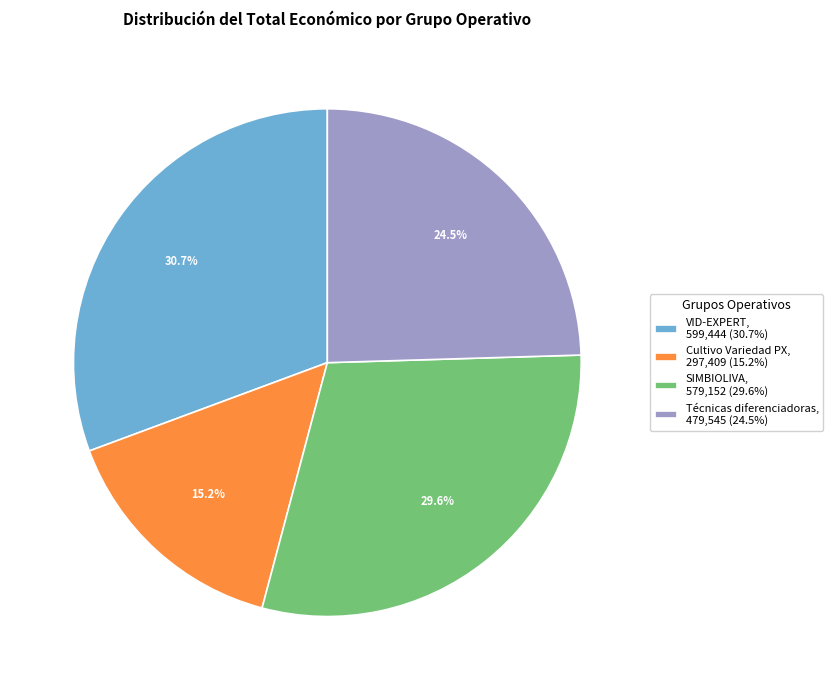

The Cultivo Variedad PX slice represents 10% of the pie. True or false?

False